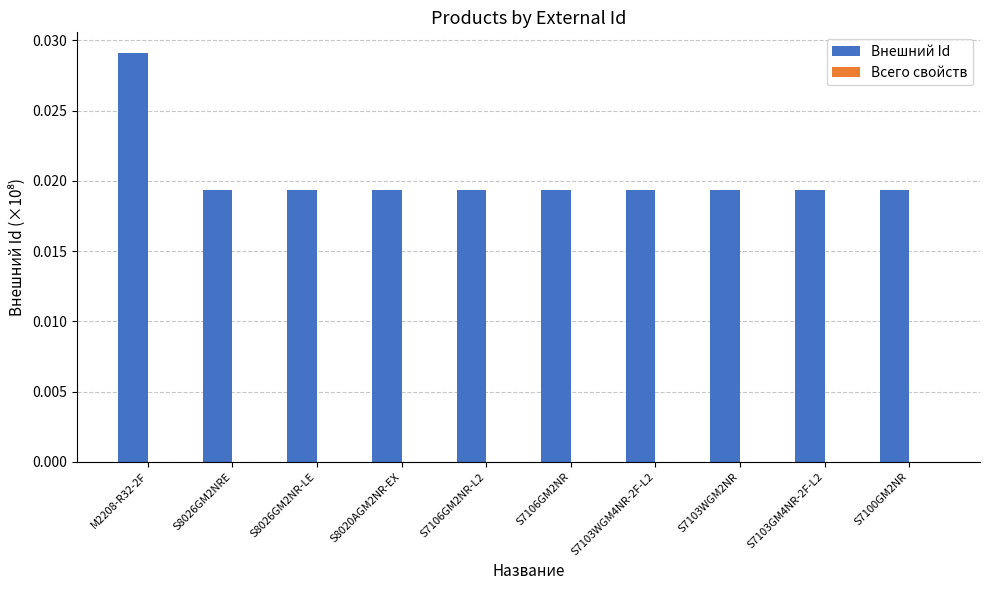

Which label corresponds to the largest value in the chart?

M2208-R32-2F